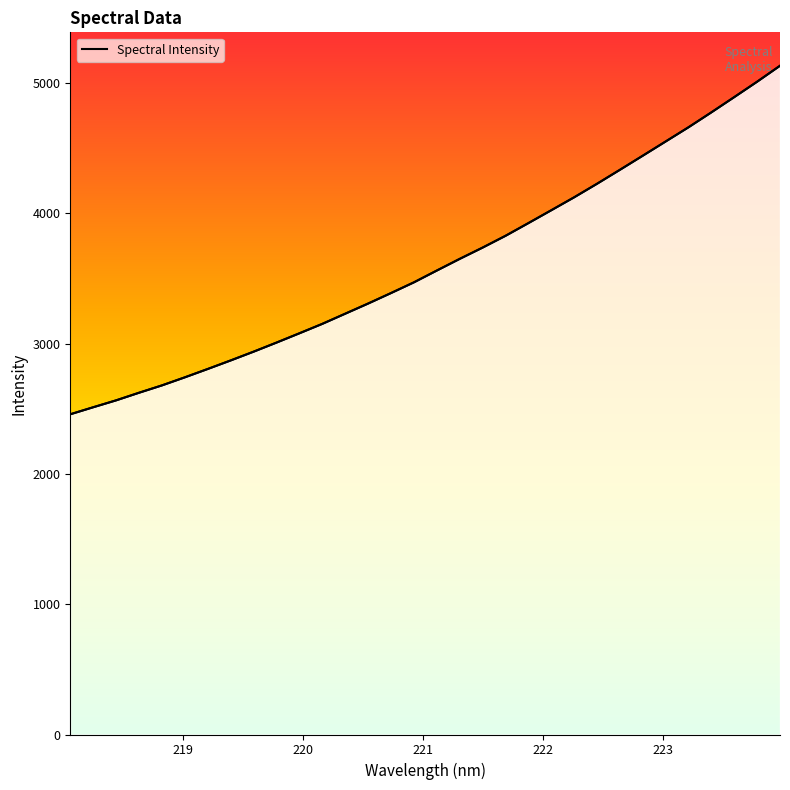

At which label does the data first exceed 3560?

221.1174